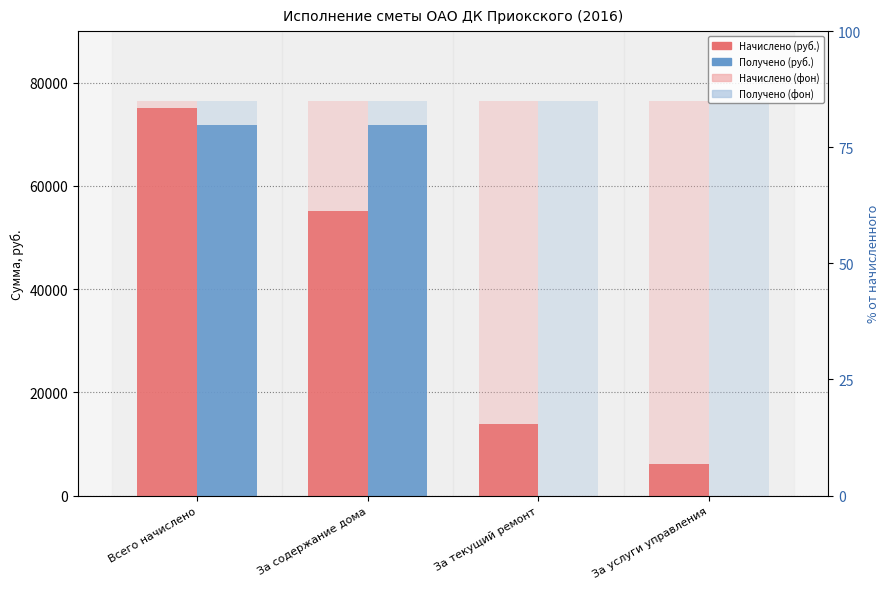

Rank the series by their maximum value, from highest to lowest.

Начислено (руб.), Получено (руб.)